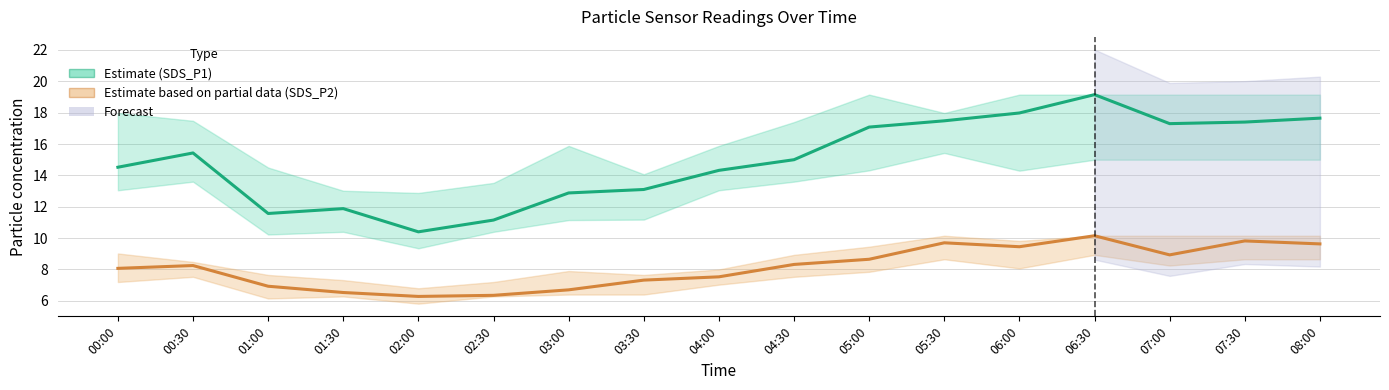

Reading left to right, transcribe all the data shown in this chart.

SDS_P1 (Estimate): 14.5	15.4	11.6	11.9	10.4	11.2	12.9	13.1	14.3	15.0	17.1	17.5	18.0	19.1	17.3	17.4	17.6
SDS_P2 (Estimate based on partial data): 8.1	8.2	6.9	6.5	6.3	6.3	6.7	7.3	7.5	8.3	8.7	9.7	9.4	10.2	8.9	9.8	9.6